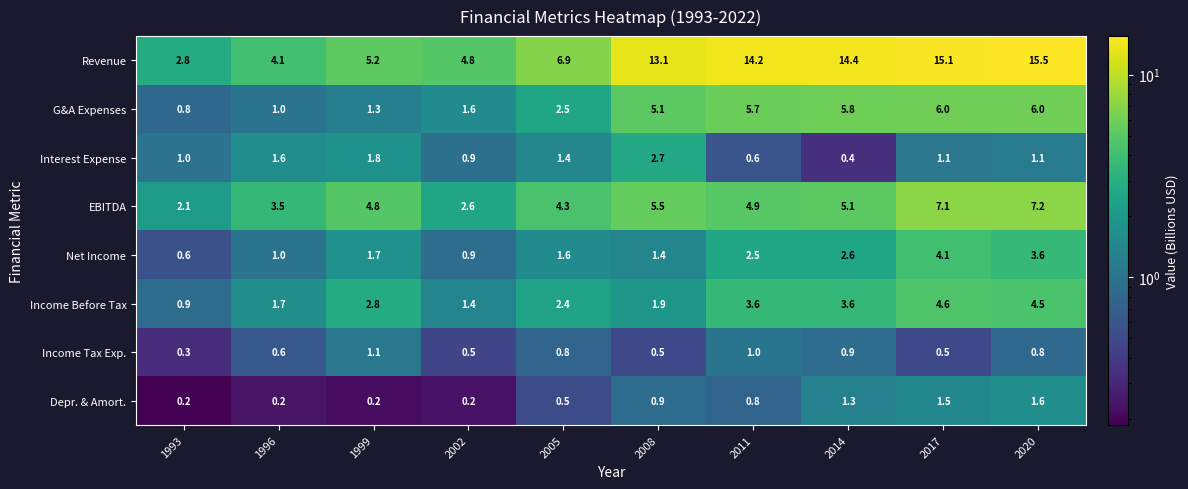

What is the average value of the Revenue series?

9.6